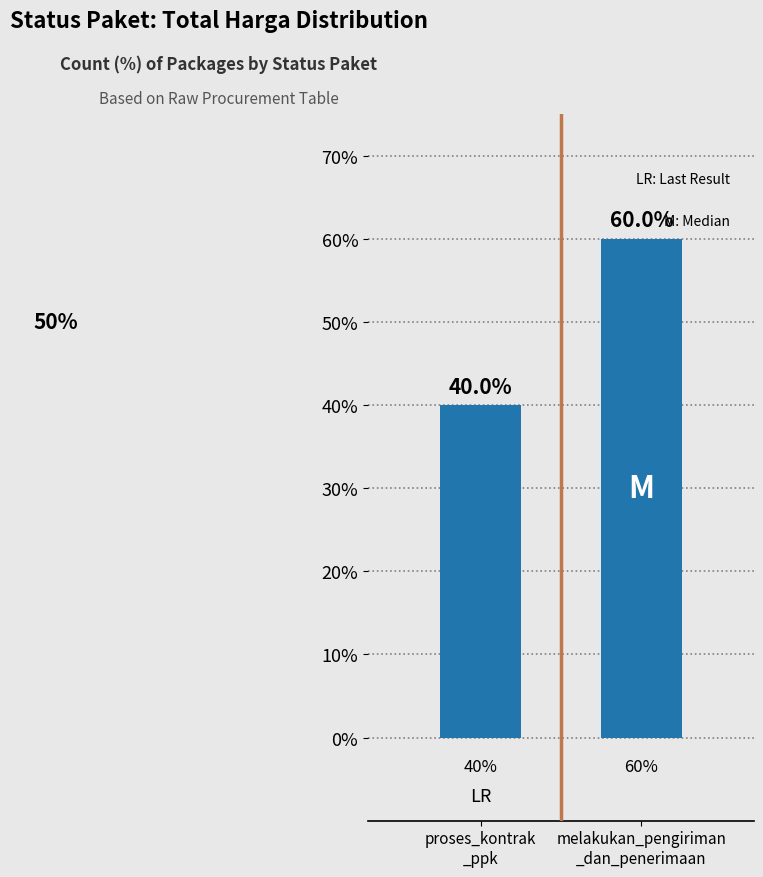

What position from the right is melakukan_pengiriman
_dan_penerimaan?

1